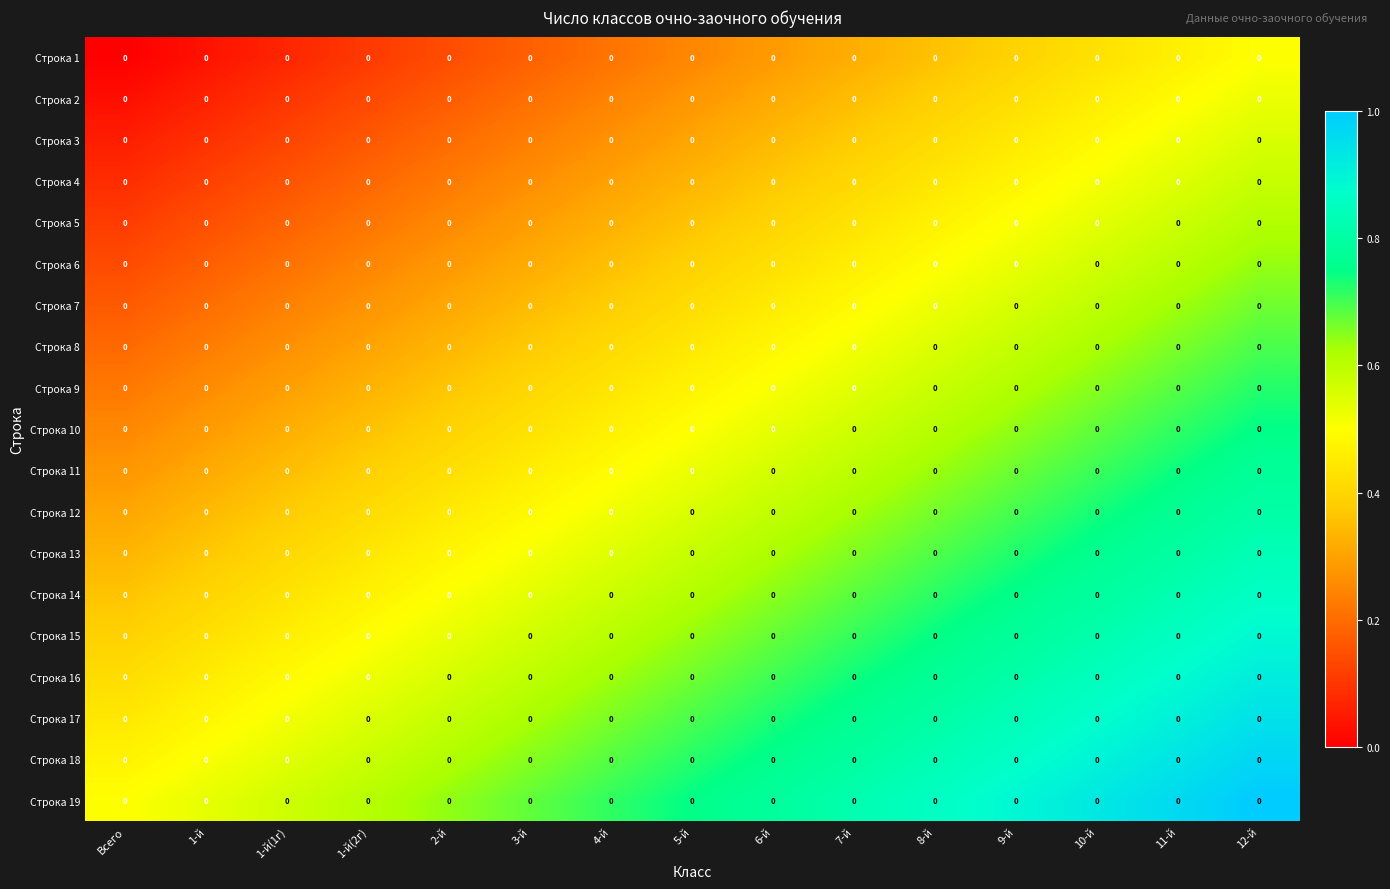

At which category does the chart reach its peak across all series?

12-й